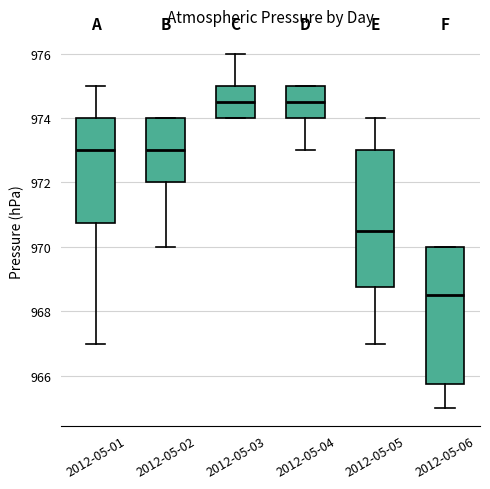

Where is the upper edge of the box for 2012-05-05 on the y-axis? The values are not printed on the chart, so give them approximately, as read against the axis.

973.0